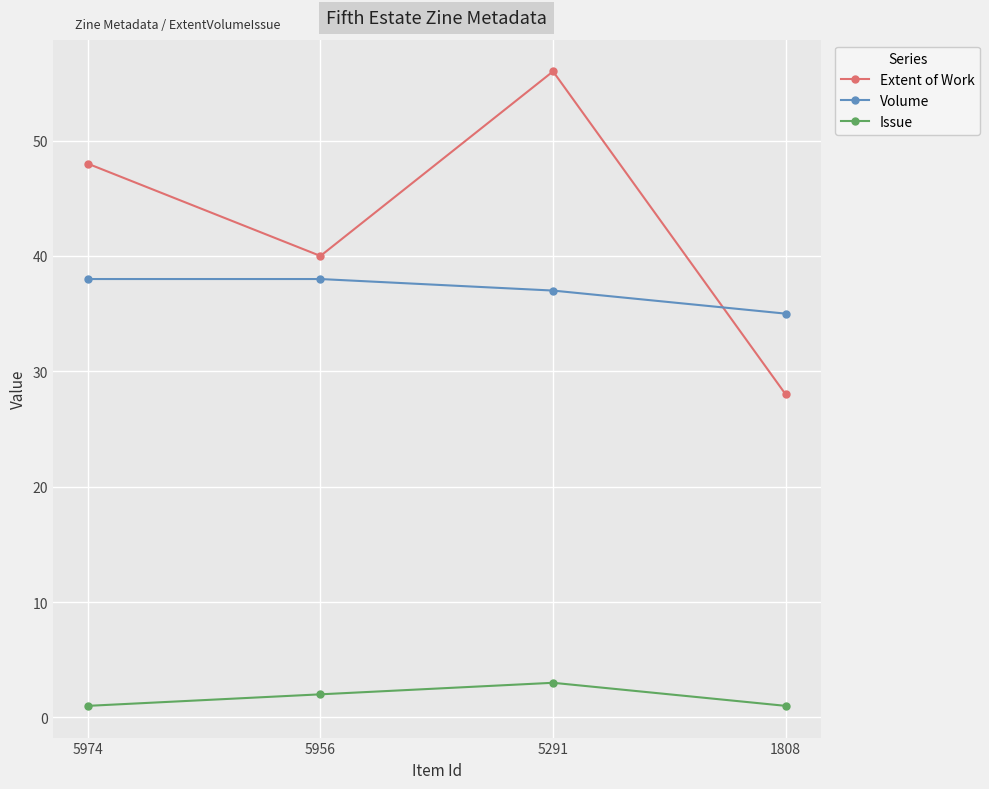

At which category is the sum across all series the highest?

5291